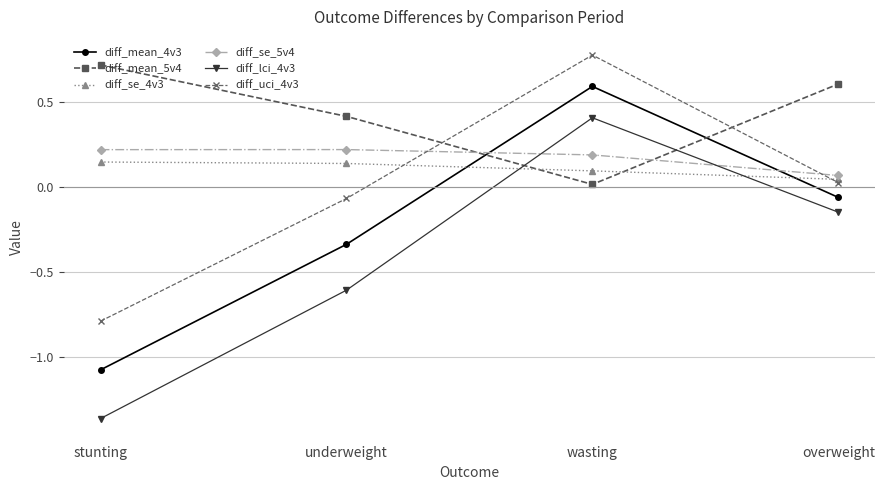

True or false: diff_uci_4v3 and diff_mean_4v3 intersect in this chart.

False